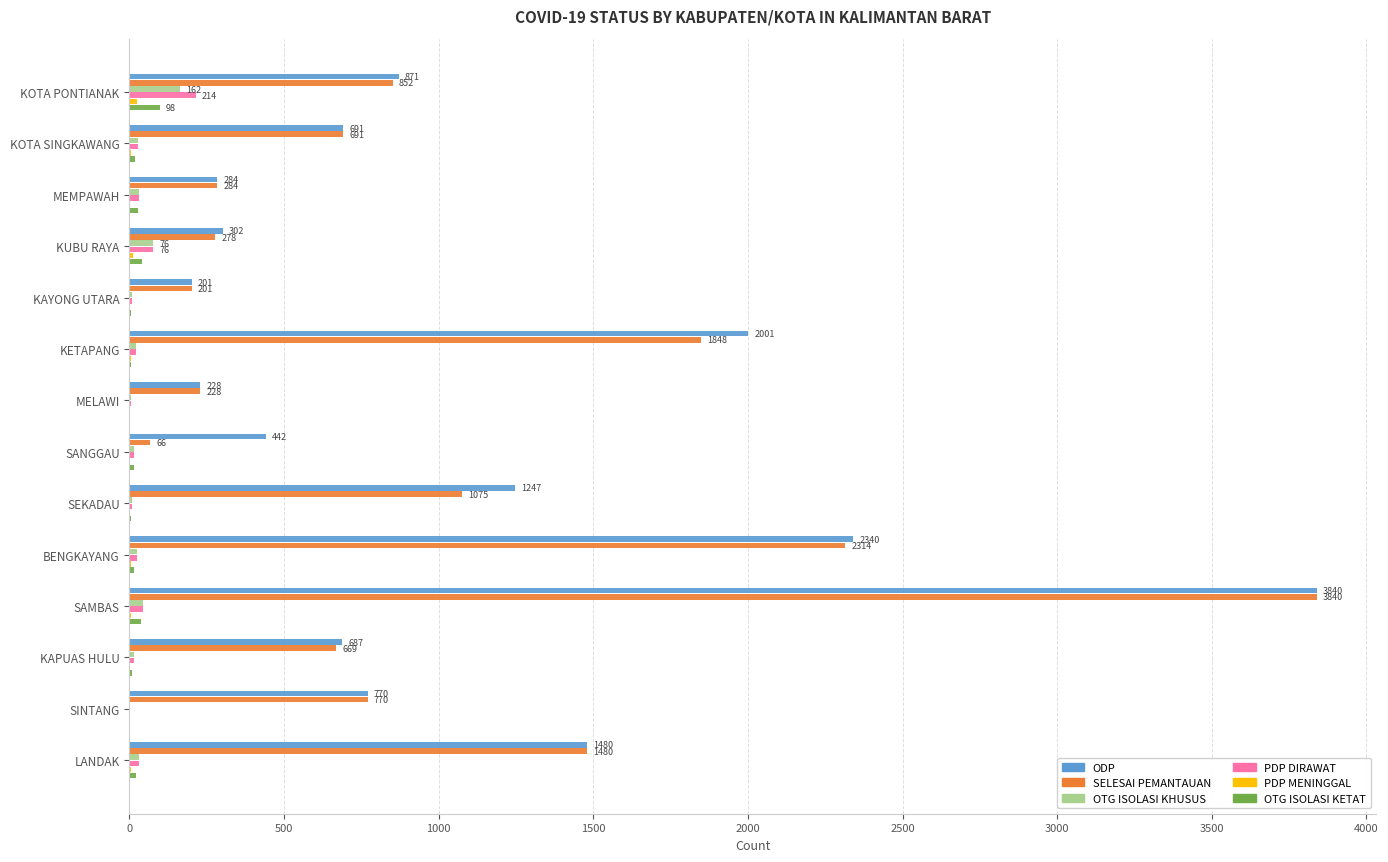

What is the sum of all OTG ISOLASI KHUSUS values?

469